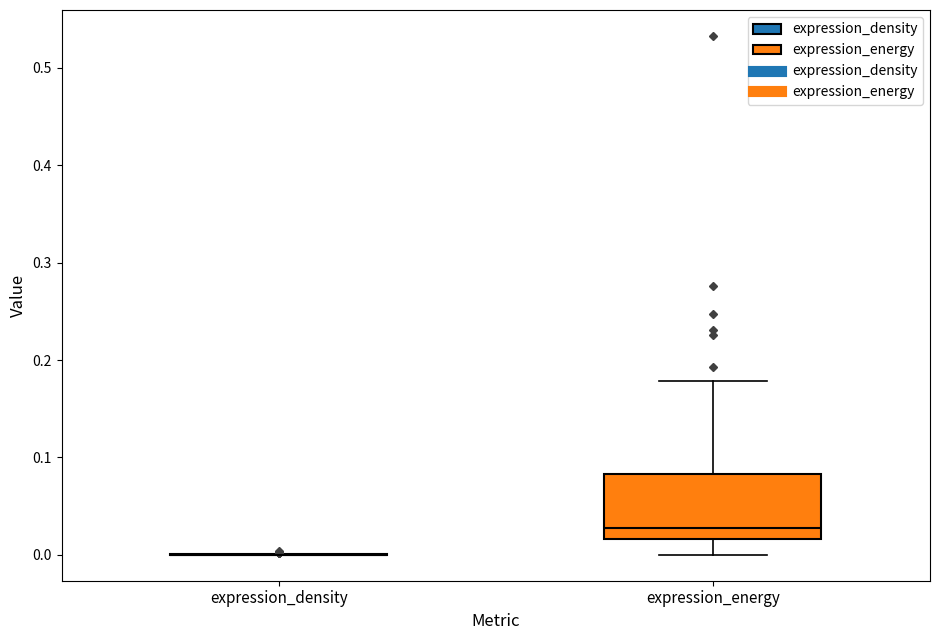

Reading left to right, transcribe this box plot: for each box, give where its median line is, the range the box spans, and where its two whiskers end, as read against the y-axis. The values are not printed on the chart, so give them approximately, as read against the axis.

expression_density: box collapsed to a line at 0.00, whiskers 0.00 to 0.00
expression_energy: median 0.03, box 0.02 to 0.08, whiskers 0.00 to 0.18